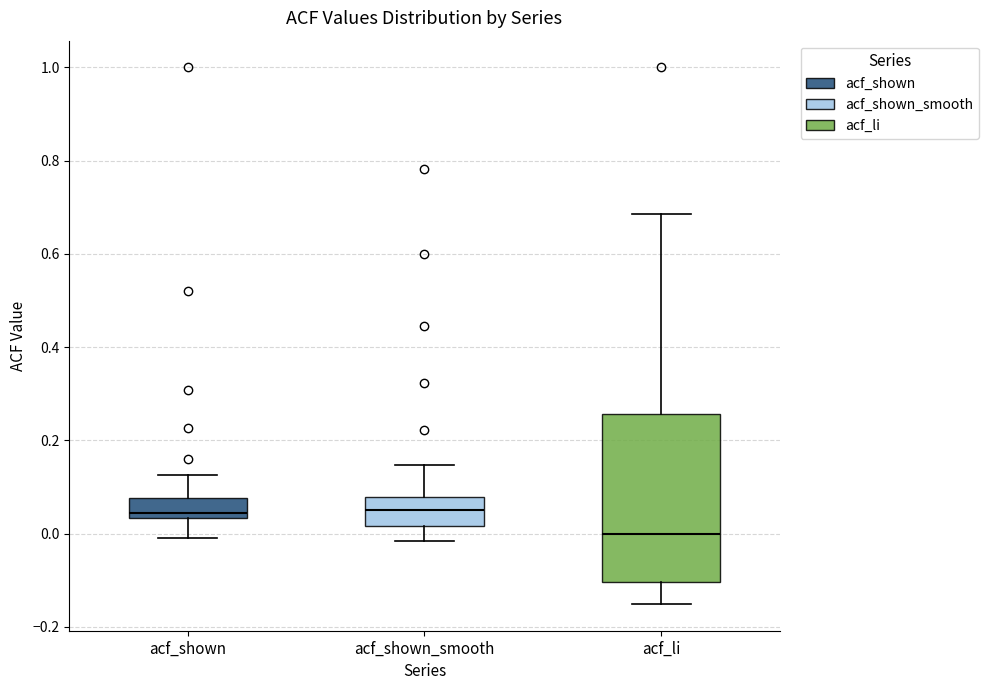

Which box has the lowest median line?

acf_li